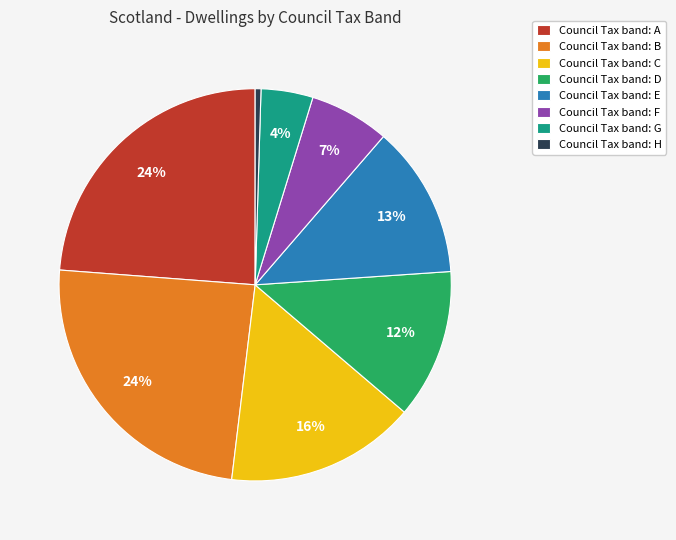

How many segments does this pie chart have?

8